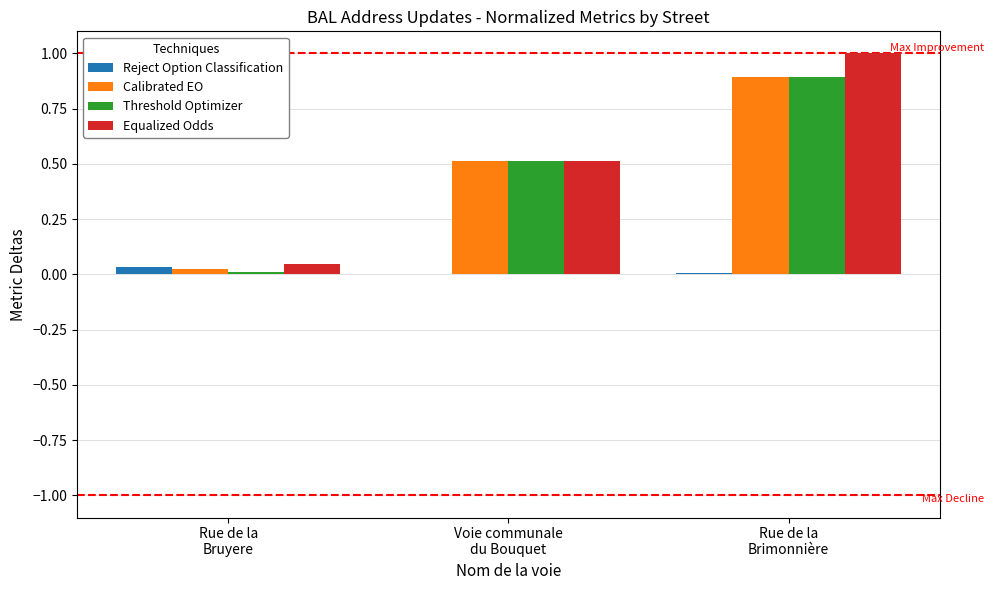

What is the sum of all Equalized Odds values?

1.6